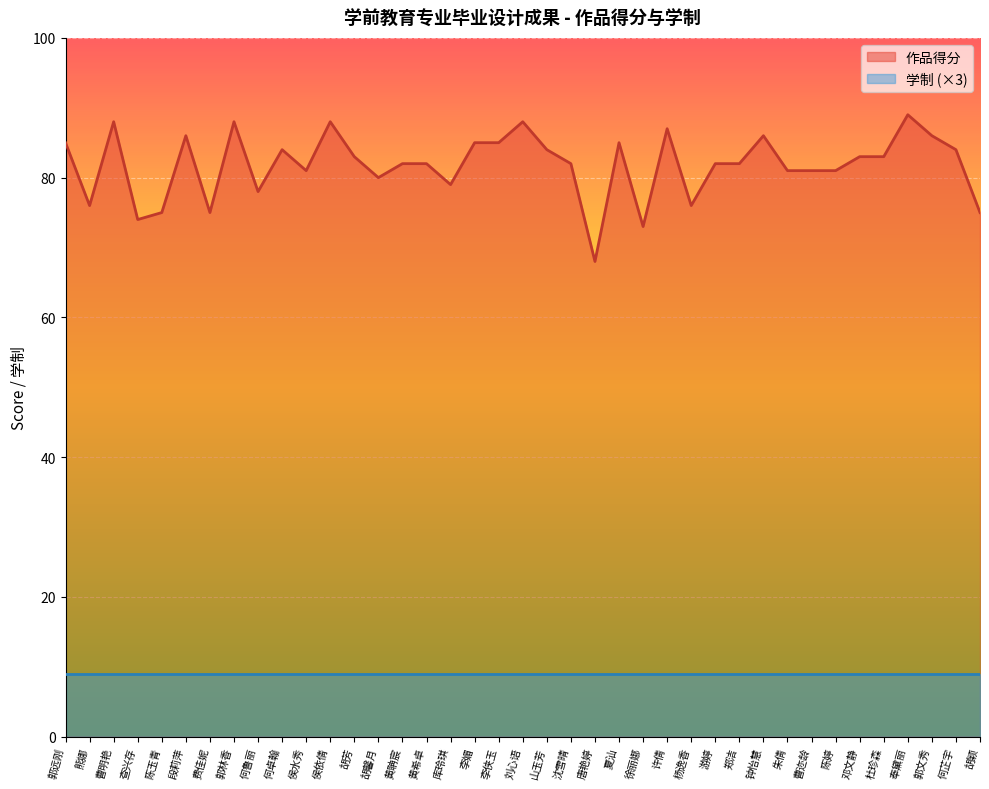

Between 李媚 and 郭远刚, which is larger?

李媚